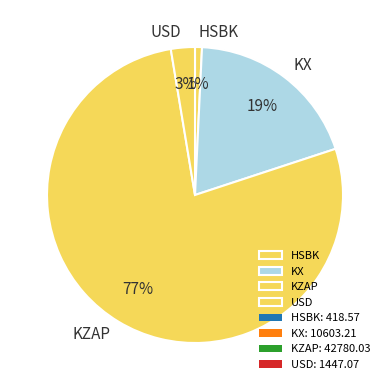

What percentage is the KZAP slice, to the nearest percent?

77%